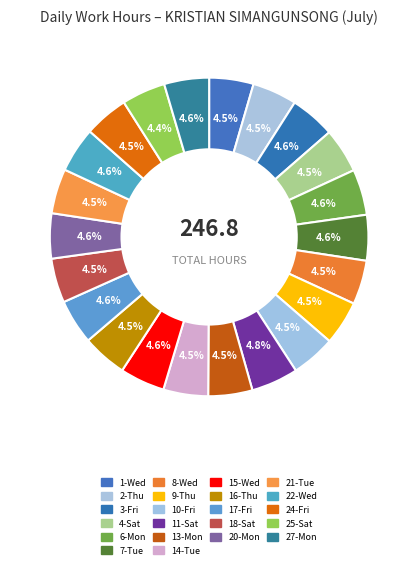

Count the number of slices in the pie.

22